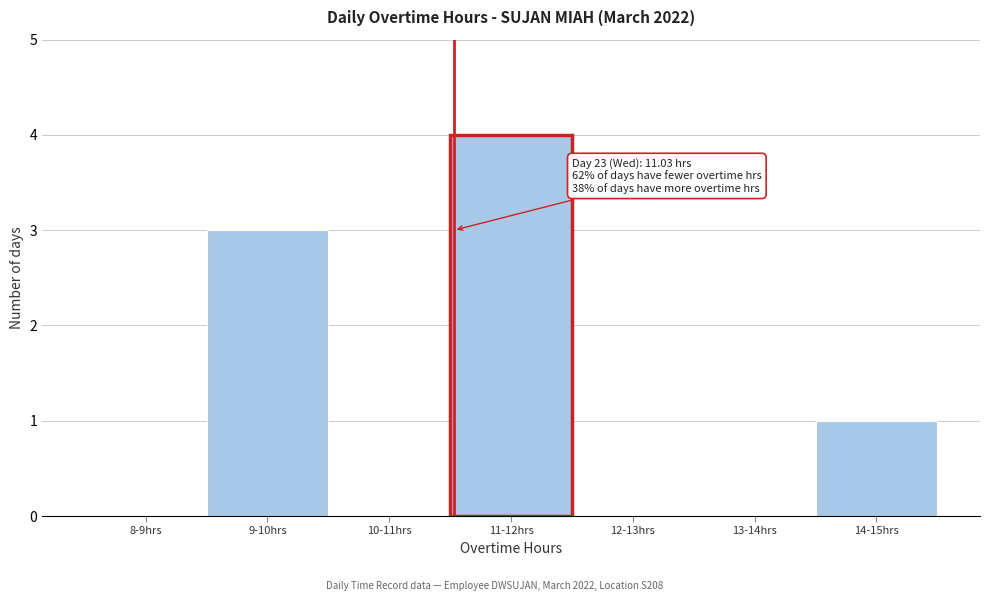

Reading right to left, transcribe all the data shown in this chart.

14-15hrs=1	13-14hrs=0	12-13hrs=0	11-12hrs=4	10-11hrs=0	9-10hrs=3	8-9hrs=0